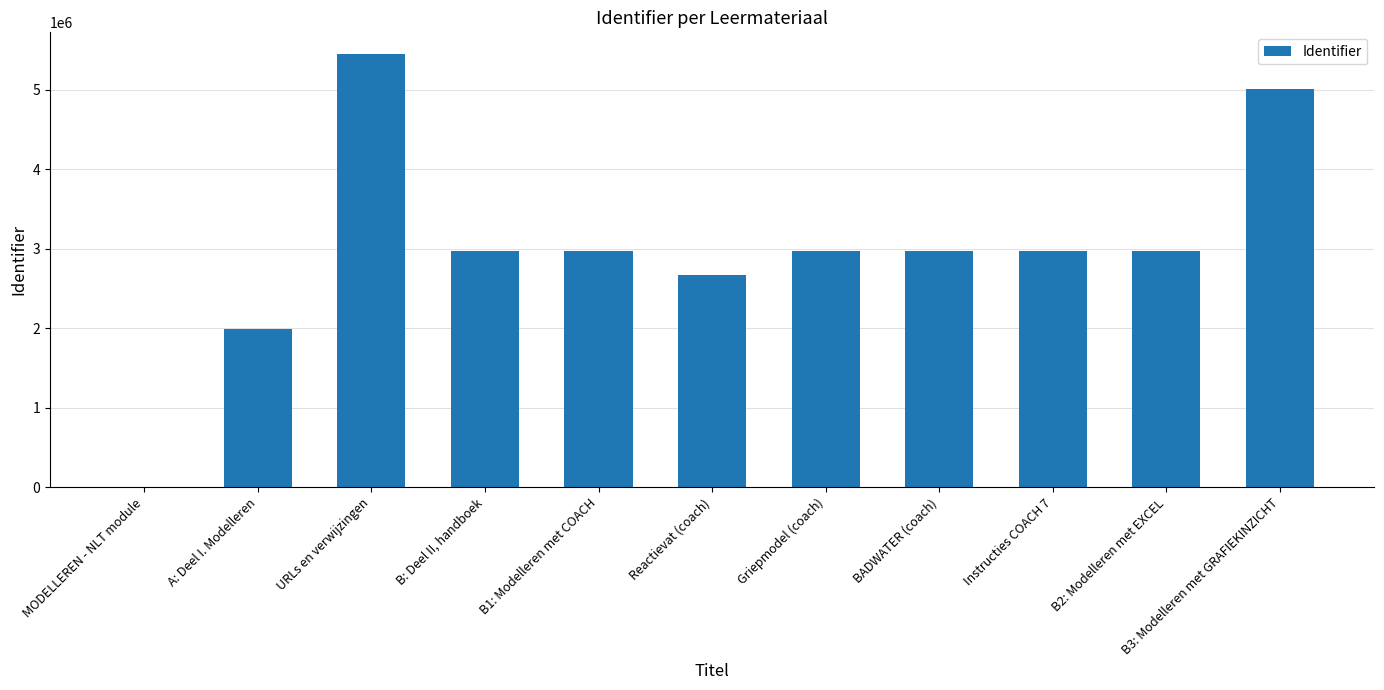

What is the sum of all values?

32929433